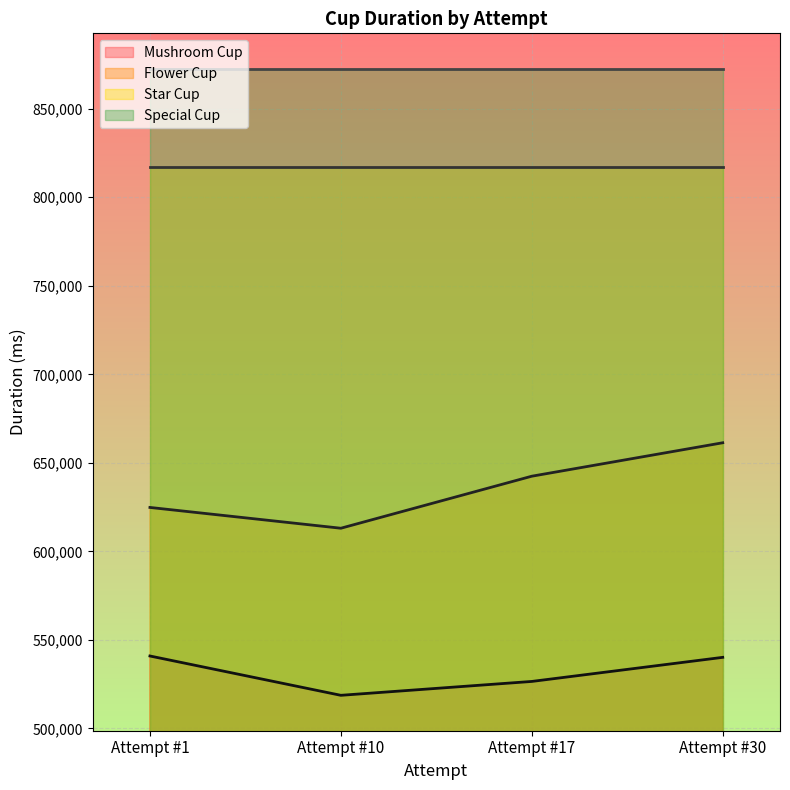

What is the difference between the maximum and minimum values in the Mushroom Cup series?

22211